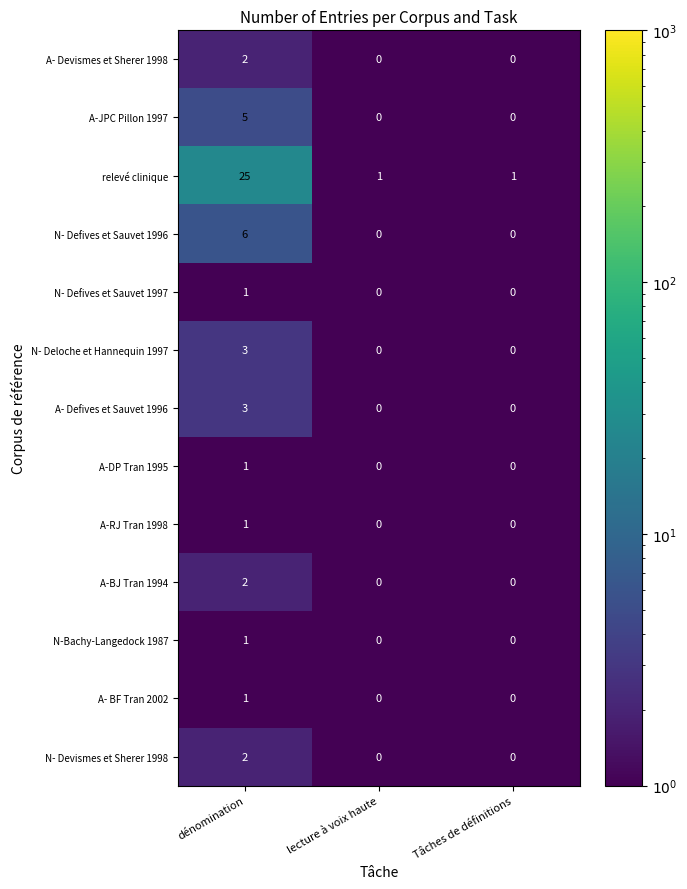

What is the difference between the maximum and minimum values in the N- Deloche et Hannequin 1997 series?

3